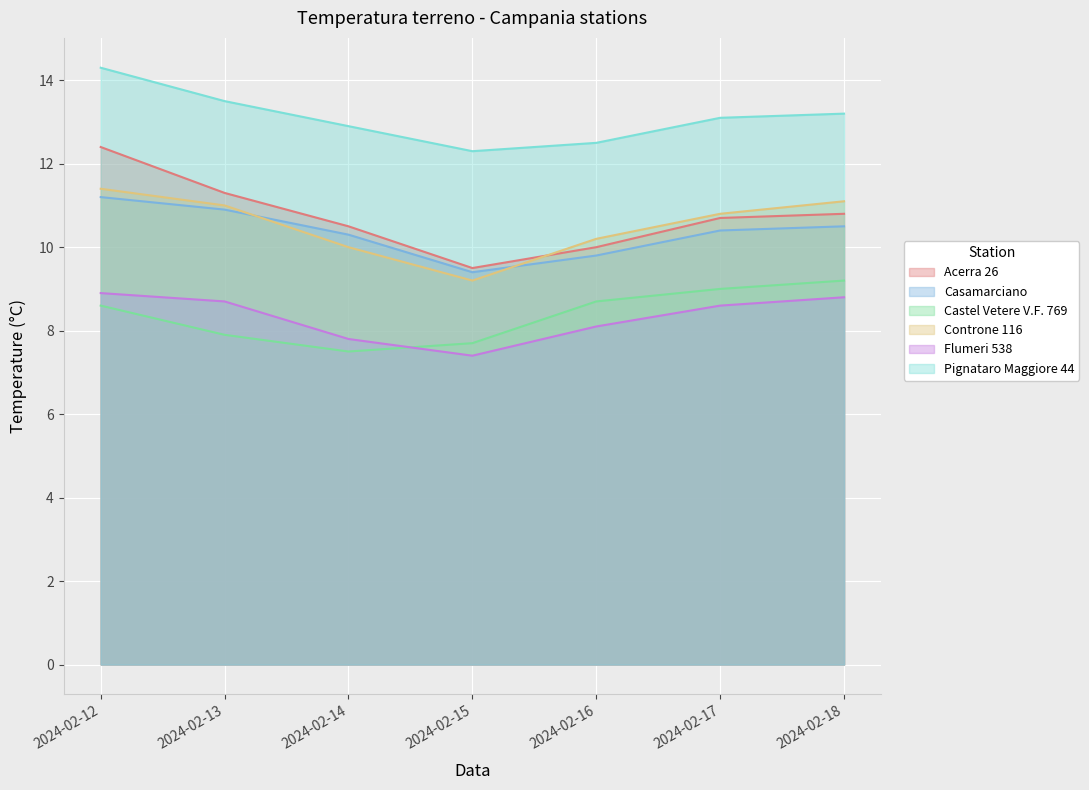

Reading left to right, what are all the values shown in this chart?

Acerra 26: 12.4	11.3	10.5	9.5	10.0	10.7	10.8
Casamarciano: 11.2	10.9	10.3	9.4	9.8	10.4	10.5
Castel Vetere V.F. 769: 8.6	7.9	7.5	7.7	8.7	9.0	9.2
Controne 116: 11.4	11.0	10.0	9.2	10.2	10.8	11.1
Flumeri 538: 8.9	8.7	7.8	7.4	8.1	8.6	8.8
Pignataro Maggiore 44: 14.3	13.5	12.9	12.3	12.5	13.1	13.2